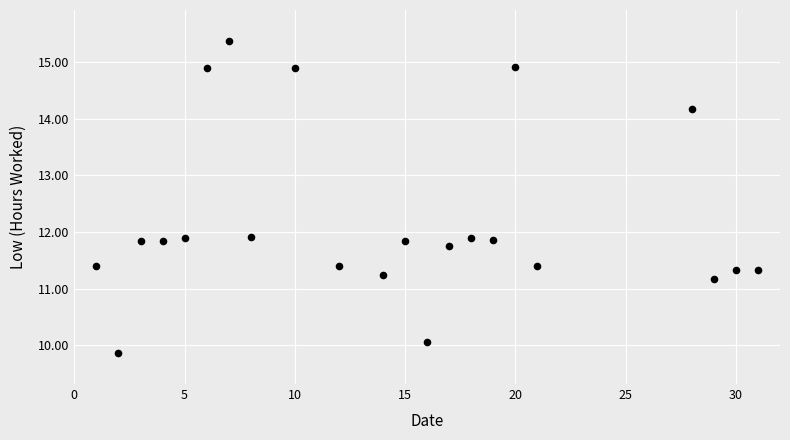

What is the range of X values (max minus min)?

30.0